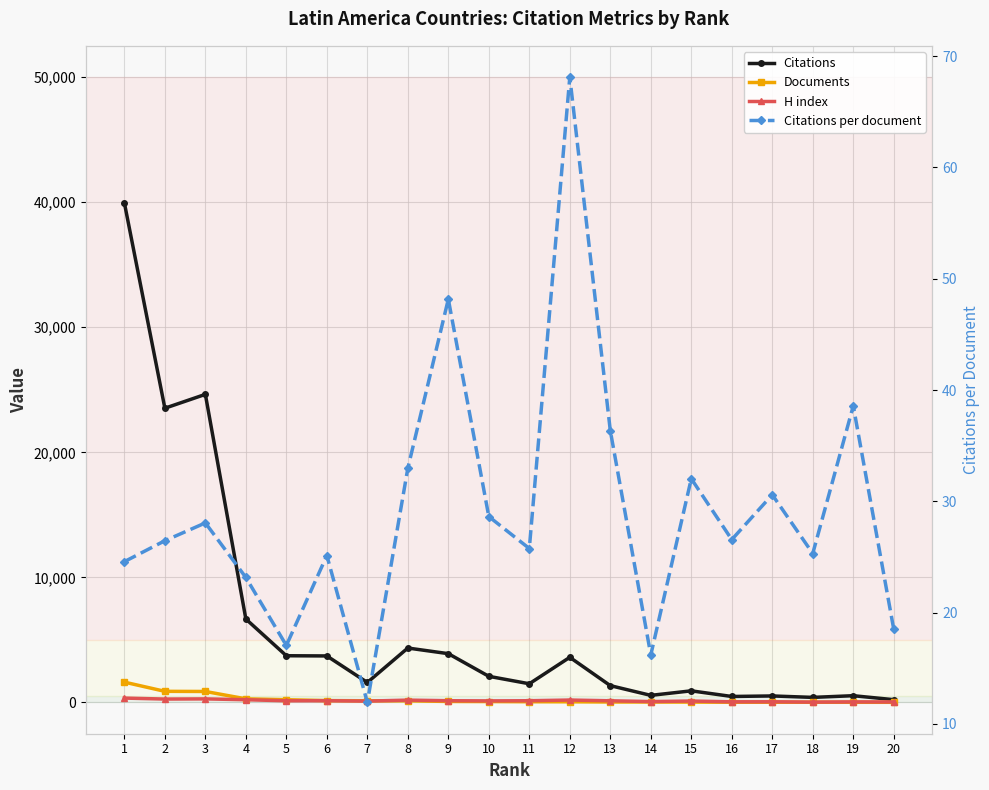

Where is Citations per document nearest to the value 40?

19